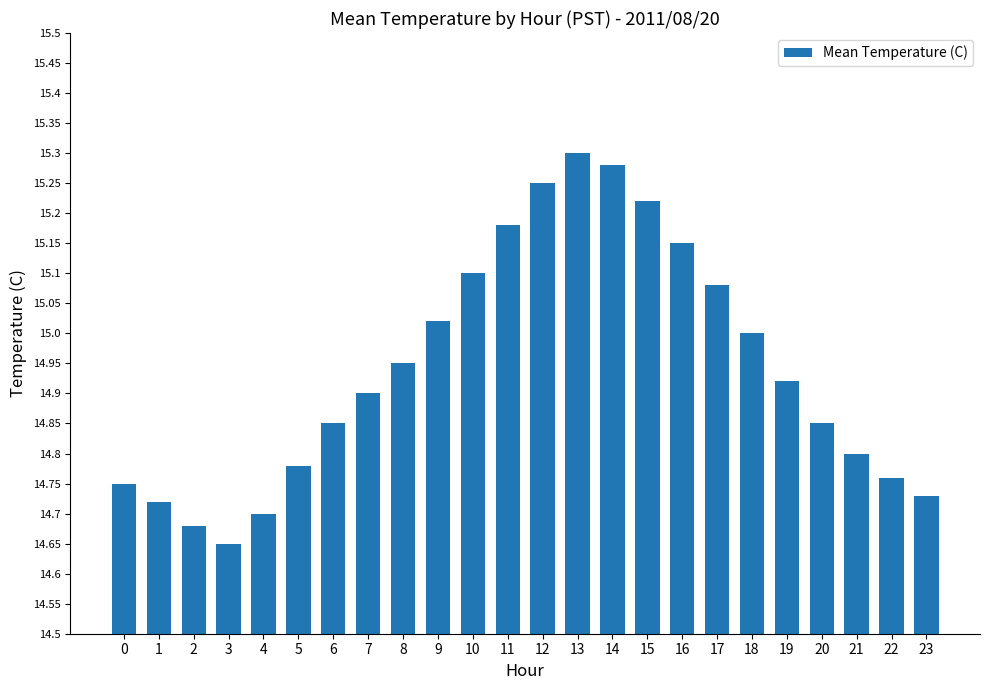

At which category does the chart reach its minimum across all series?

3